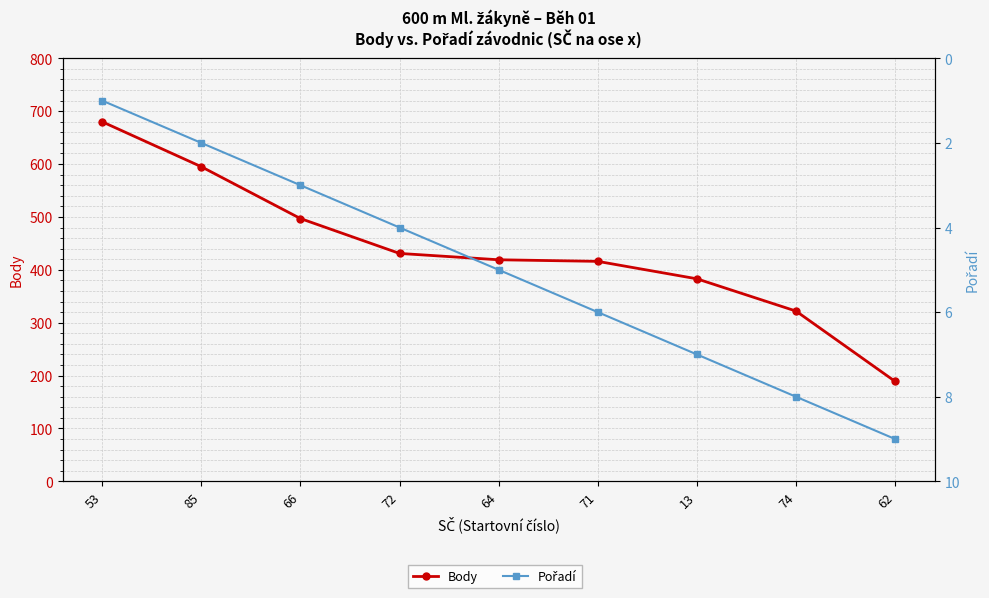

Does the chart have visible grid lines?

Yes